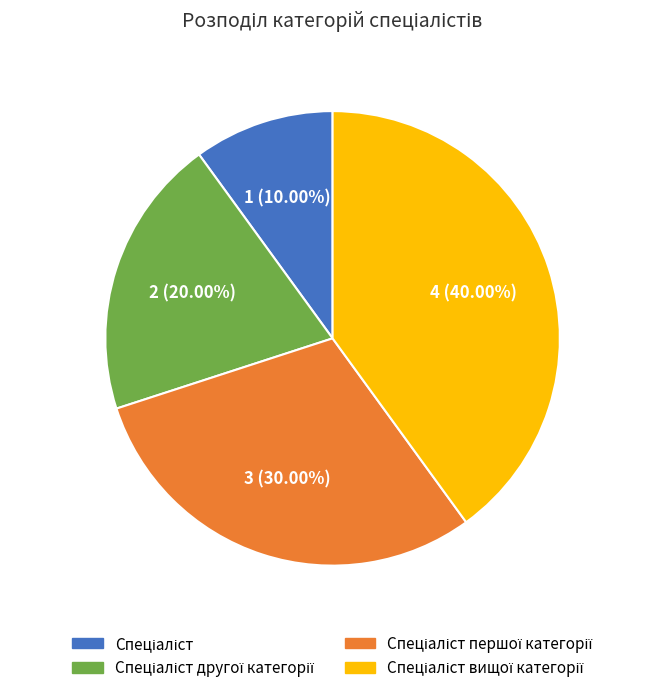

Is there any slice that represents more than half of the pie?

No